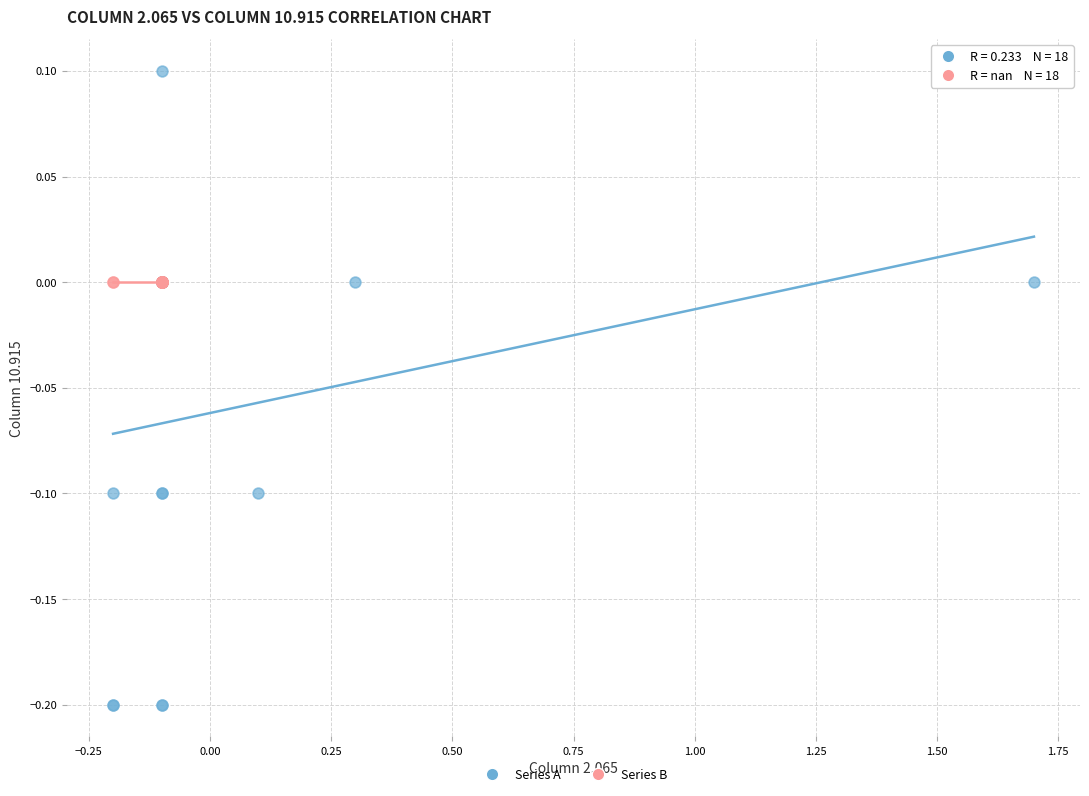

Which series reaches the maximum Y coordinate?

Series A